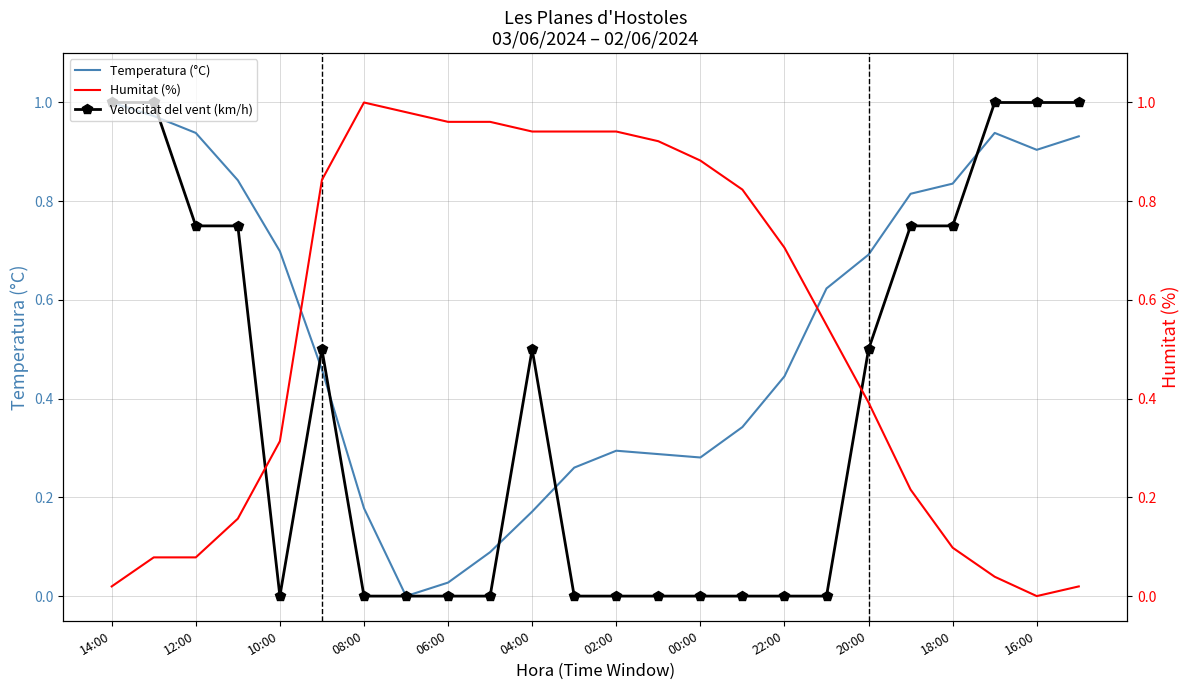

What is the sum of all Humitat (%) values?

12.9